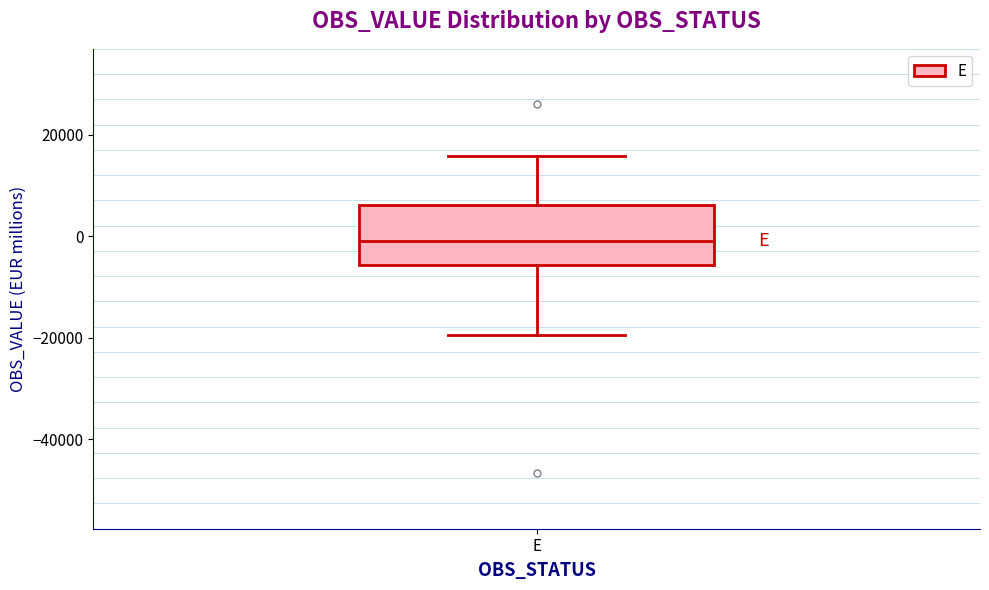

Read this box plot against the y-axis: the position of the median line, the range covered by the box, and the ends of both whiskers. The values are not printed on the chart, so give them approximately, as read against the axis.

median 0, box -6000 to 6000, whiskers -20000 to 16000